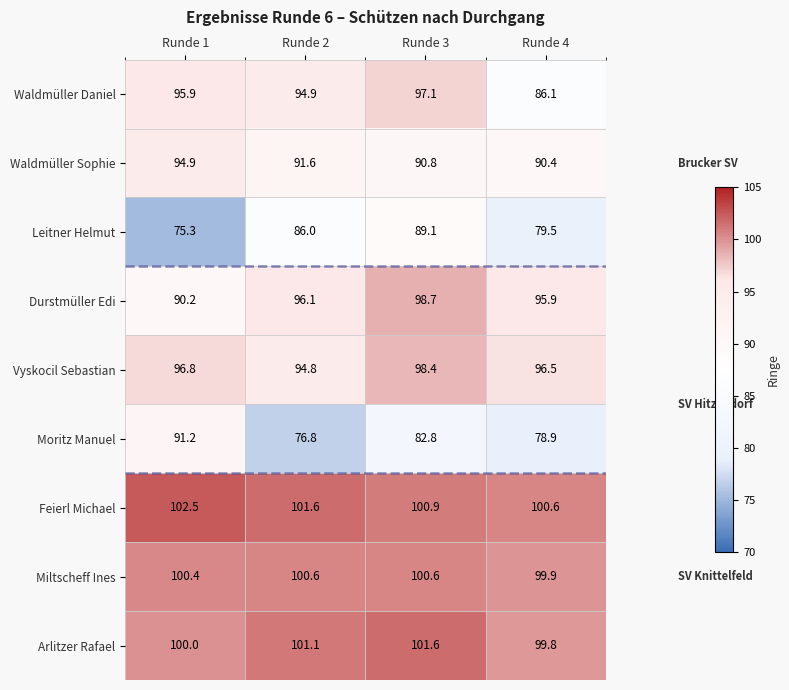

What is the smallest value displayed?

75.3